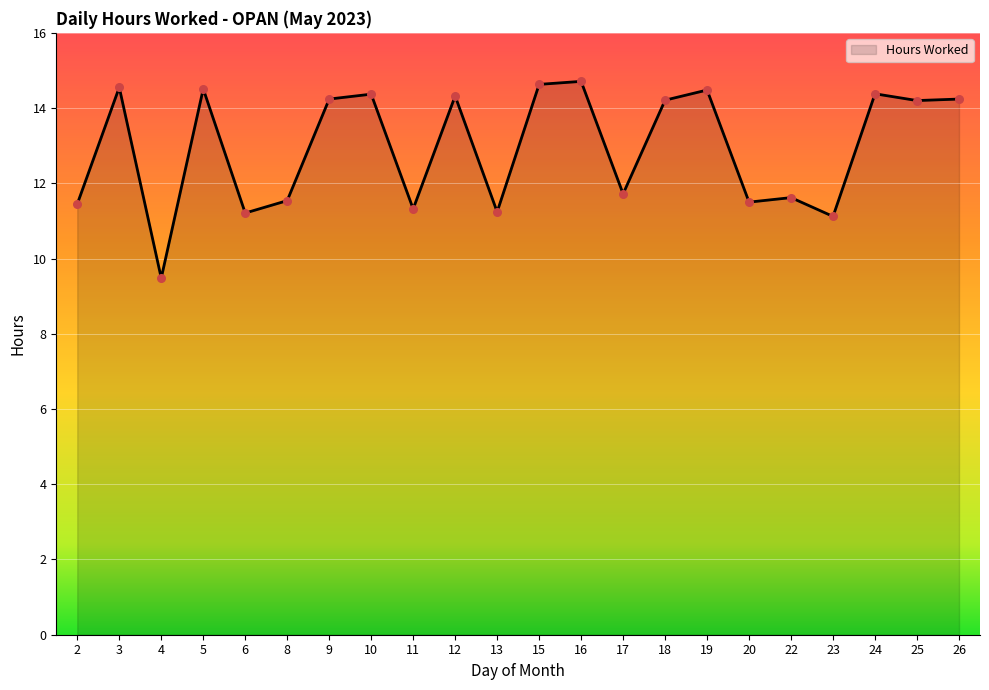

What is the change in value from 13 to 23?

-0.1